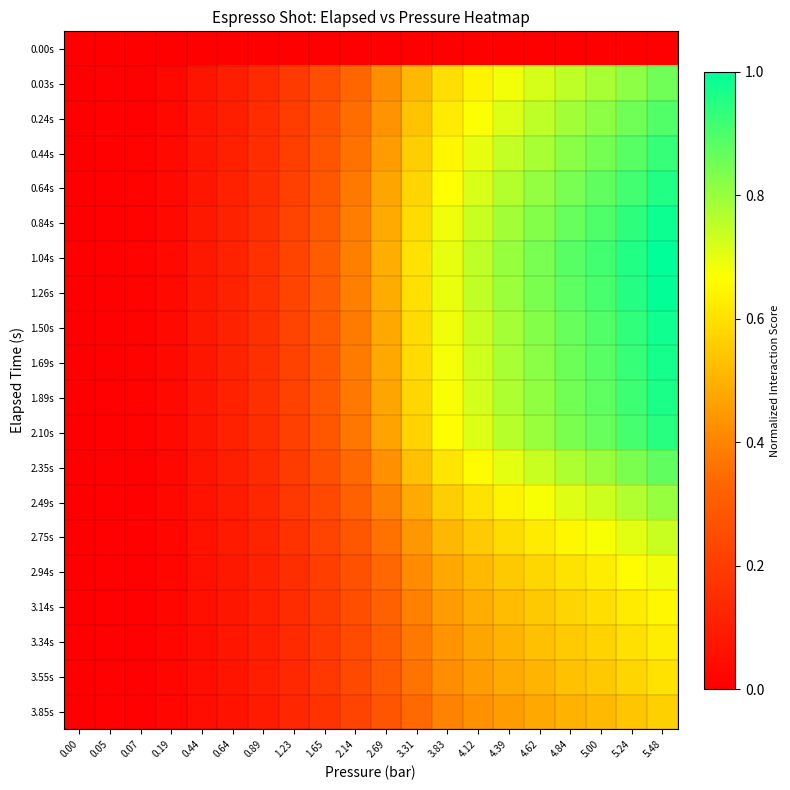

At how many categories does at least one series exceed 0?

19